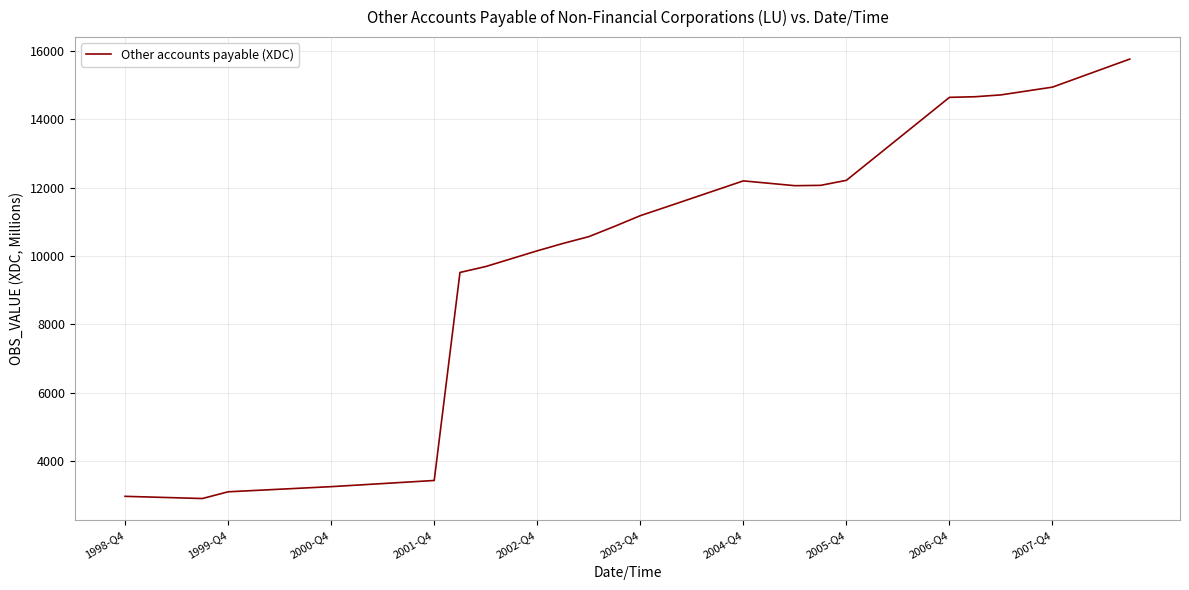

What is the maximum value shown in the chart?

15760.9